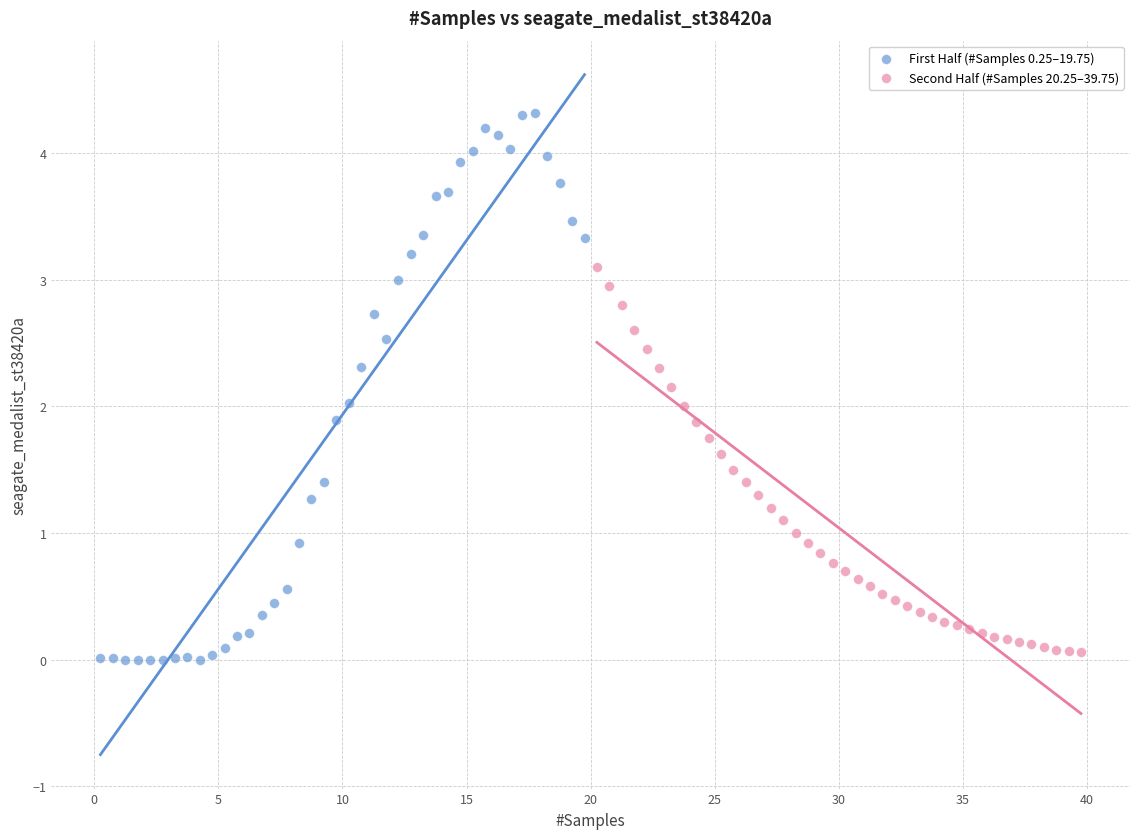

Which series reaches the maximum Y coordinate?

First Half (#Samples 0.25–19.75)